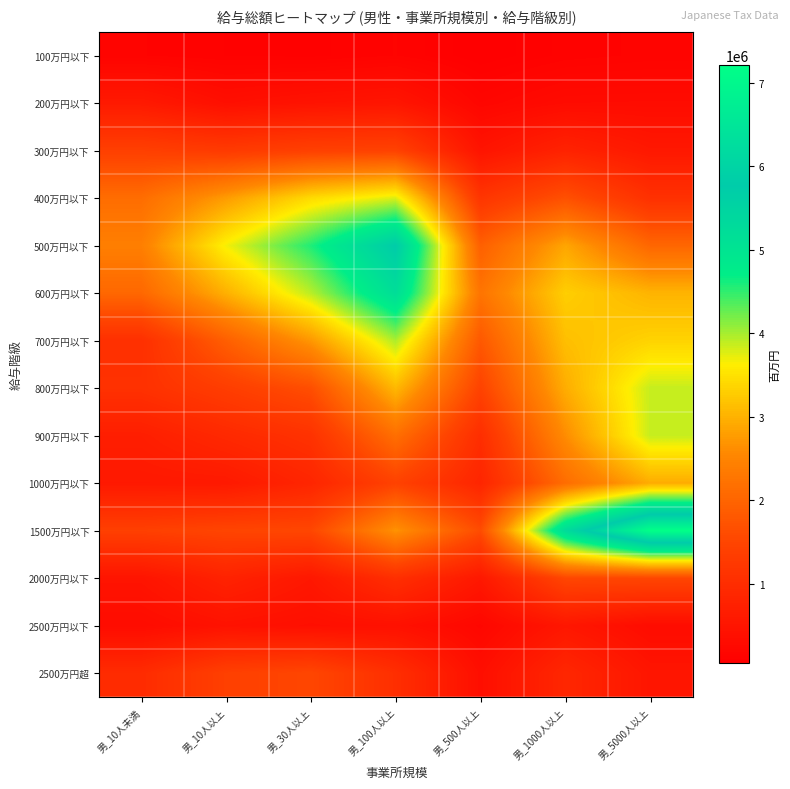

What is the smallest value displayed?

45950